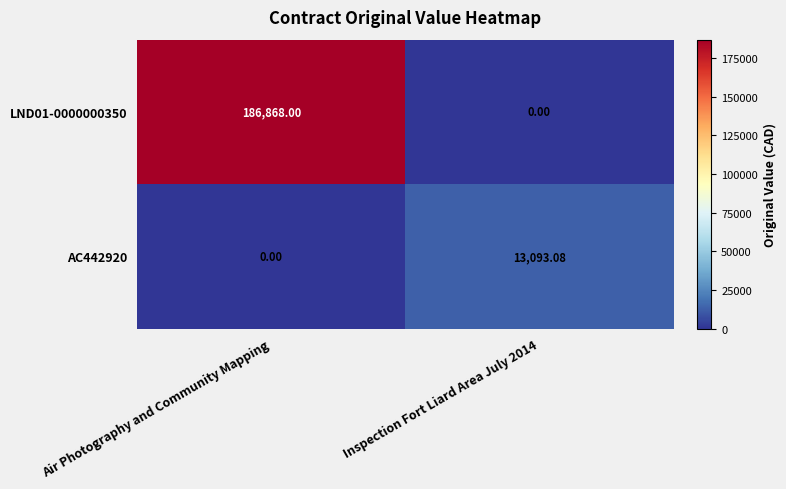

At which category is the sum across all series the highest?

Air Photography and Community Mapping